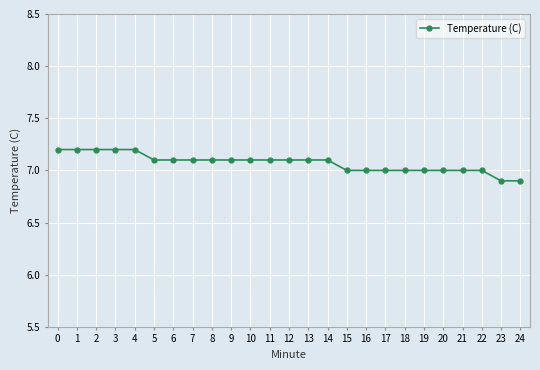

What is the ratio of the value at 17 to the value at 22?

1.0